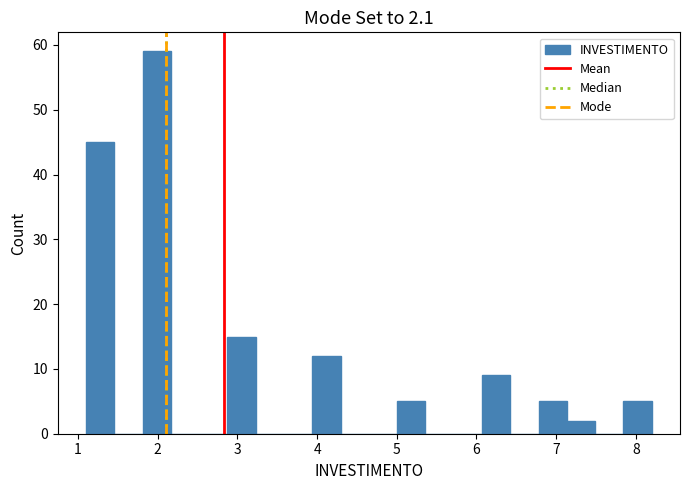

Around what value on the x-axis is the tallest bar? Give the approximate position of its centre, as read against the axis.

2.0